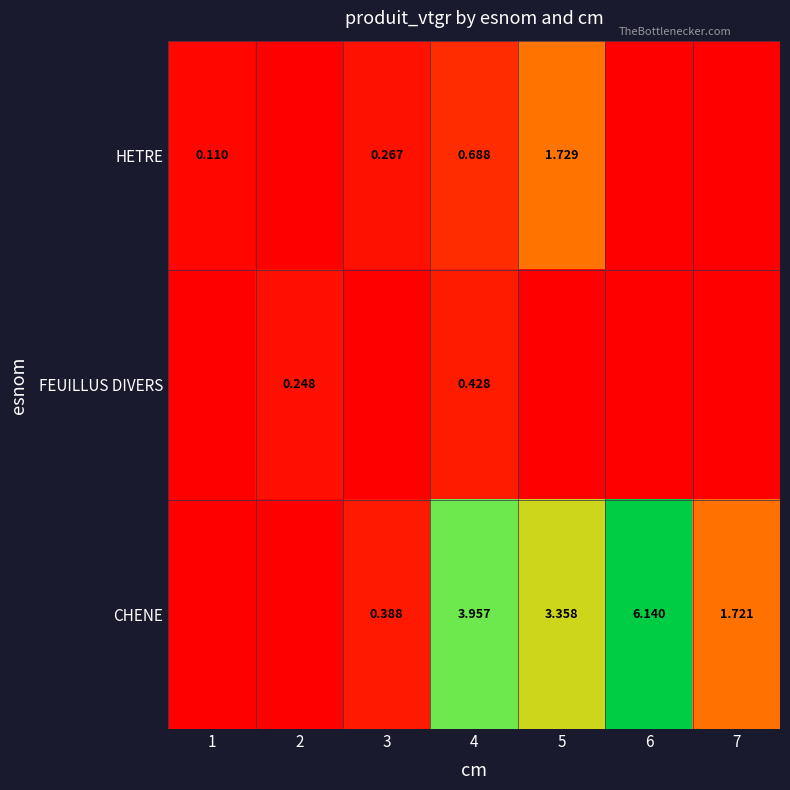

Which series has the largest total across all categories?

CHENE